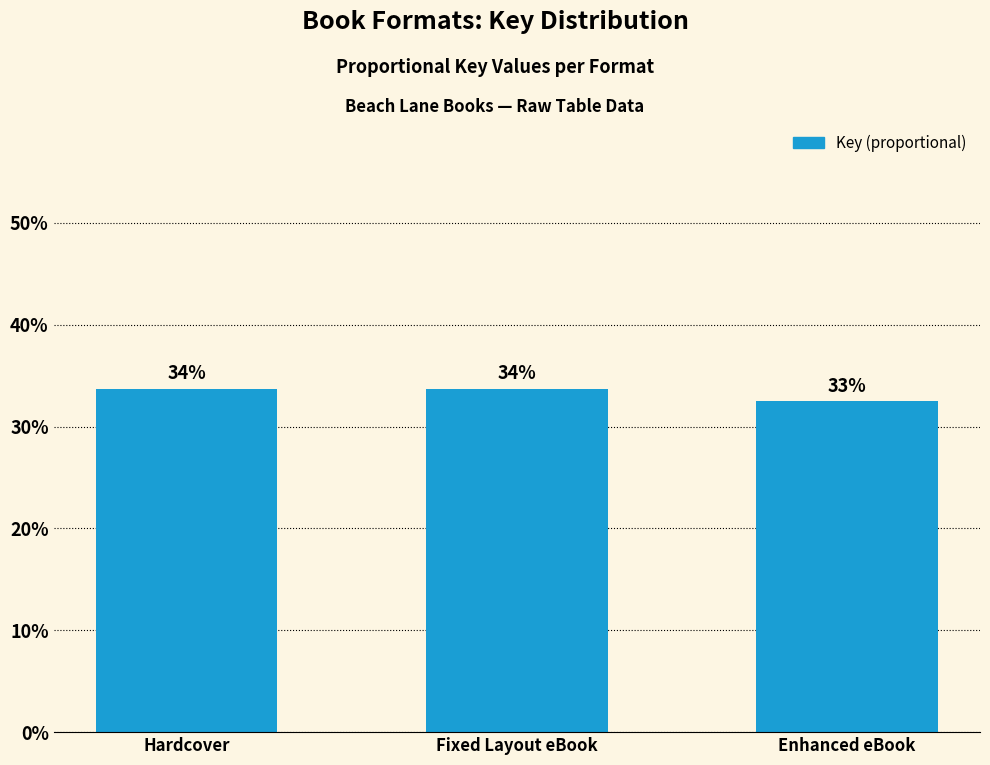

Does the chart contain any negative values?

No